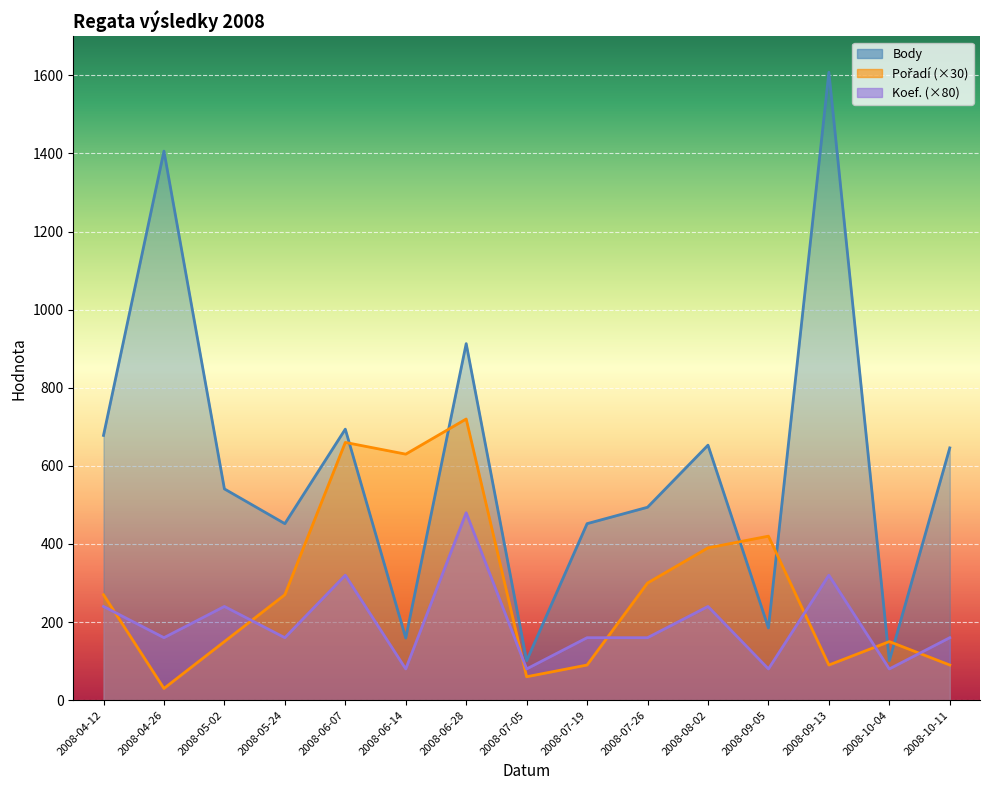

What is the difference between the highest and lowest values at 2008-04-26?

1376